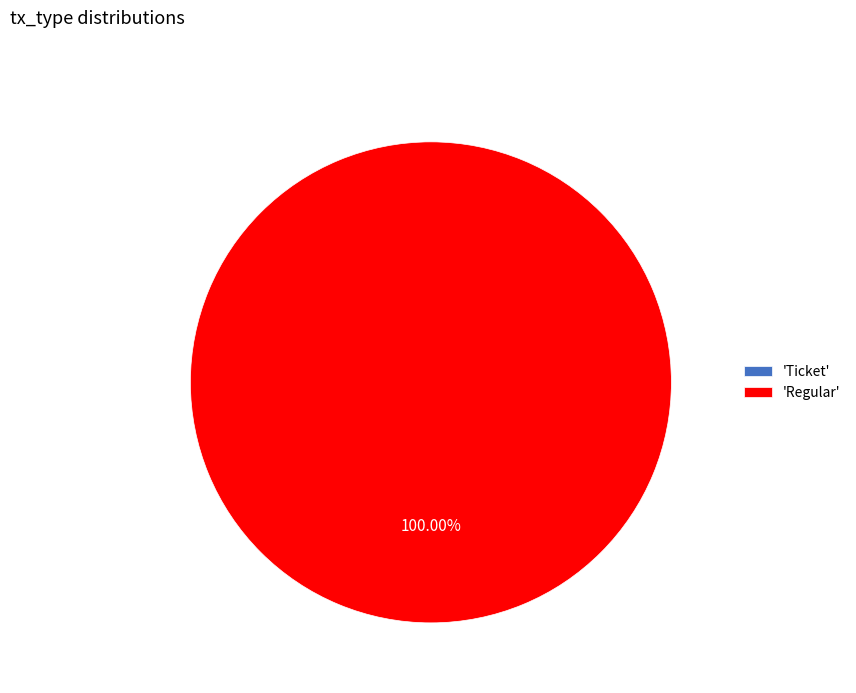

Count the number of slices in the pie.

2